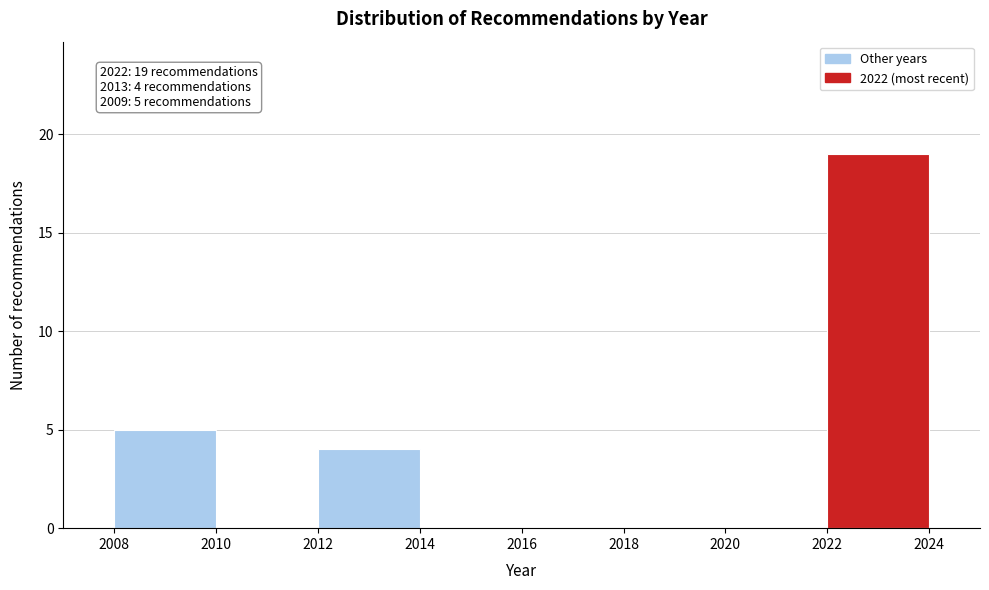

Which range on the x-axis has the tallest bar?

2022 to 2024